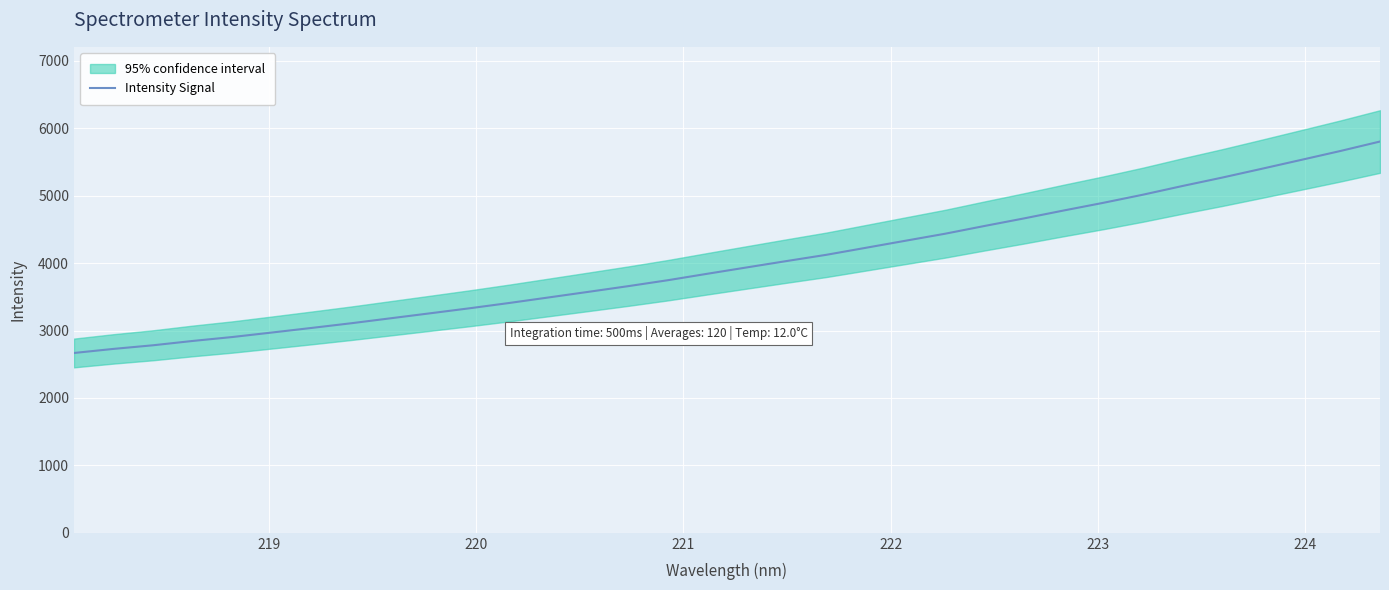

What is the highest value of the Intensity Signal series?

5802.7